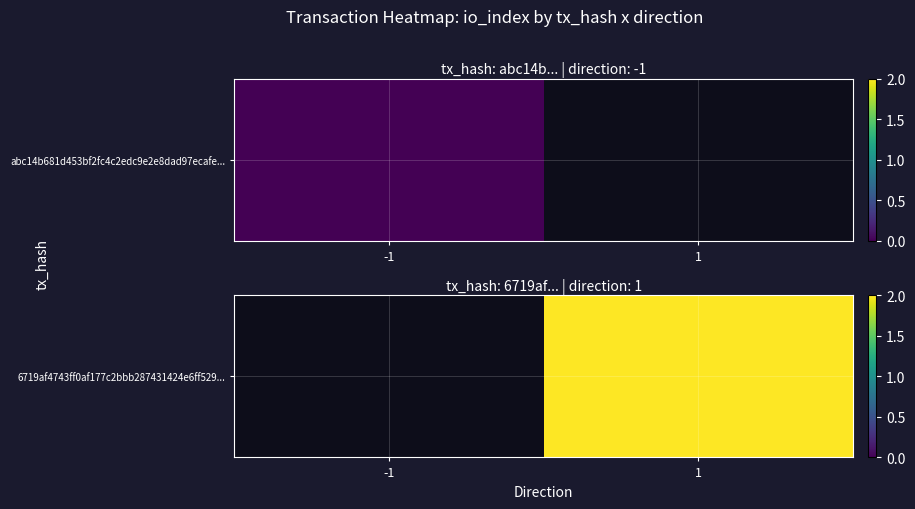

What is the greatest value displayed?

2.0